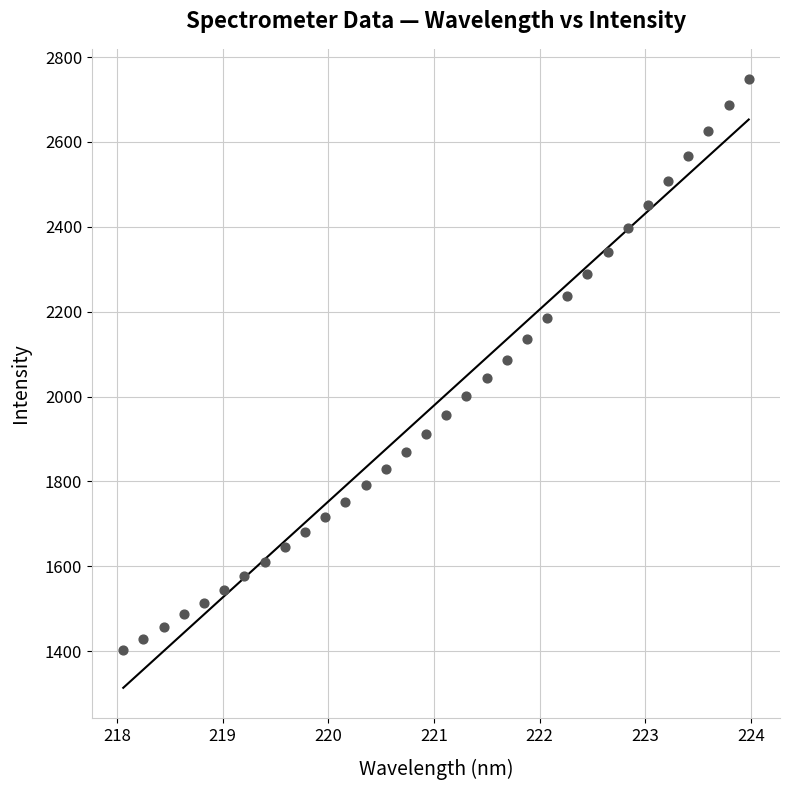

What is the range of X values (max minus min)?

5.9